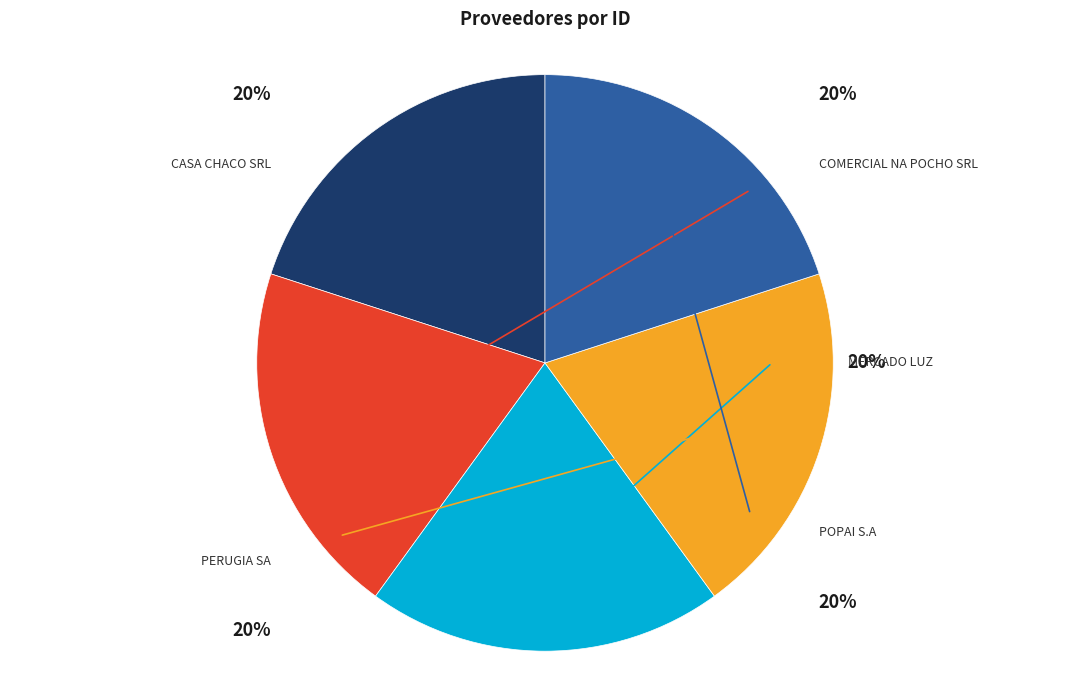

To the nearest percent, what percentage of the pie is COMERCIAL NA POCHO SRL?

20%